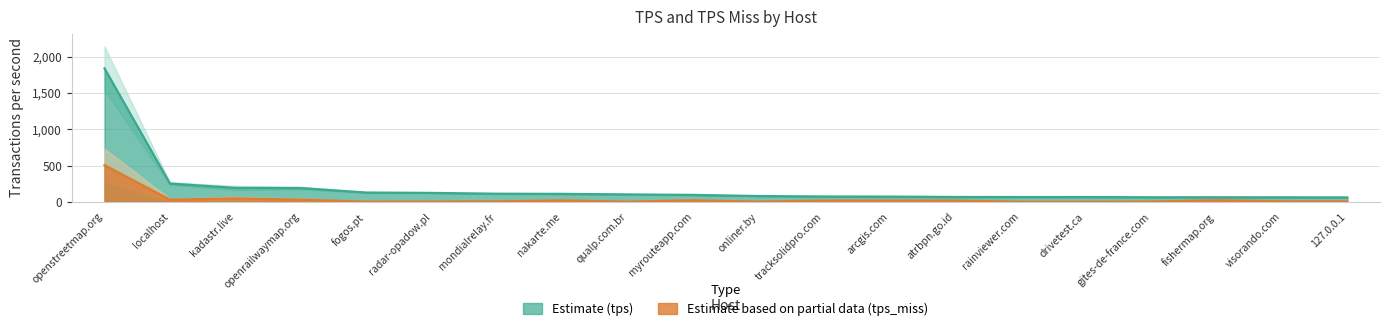

The value of tps_miss at myrouteapp.com is 20.0. True or false?

True